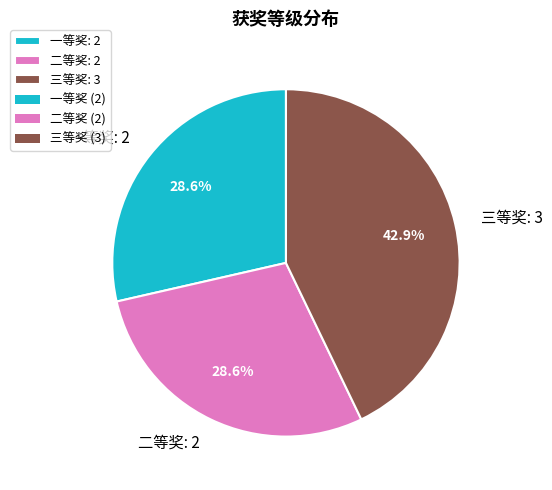

True or false: 一等奖 accounts for 39% of the total.

False